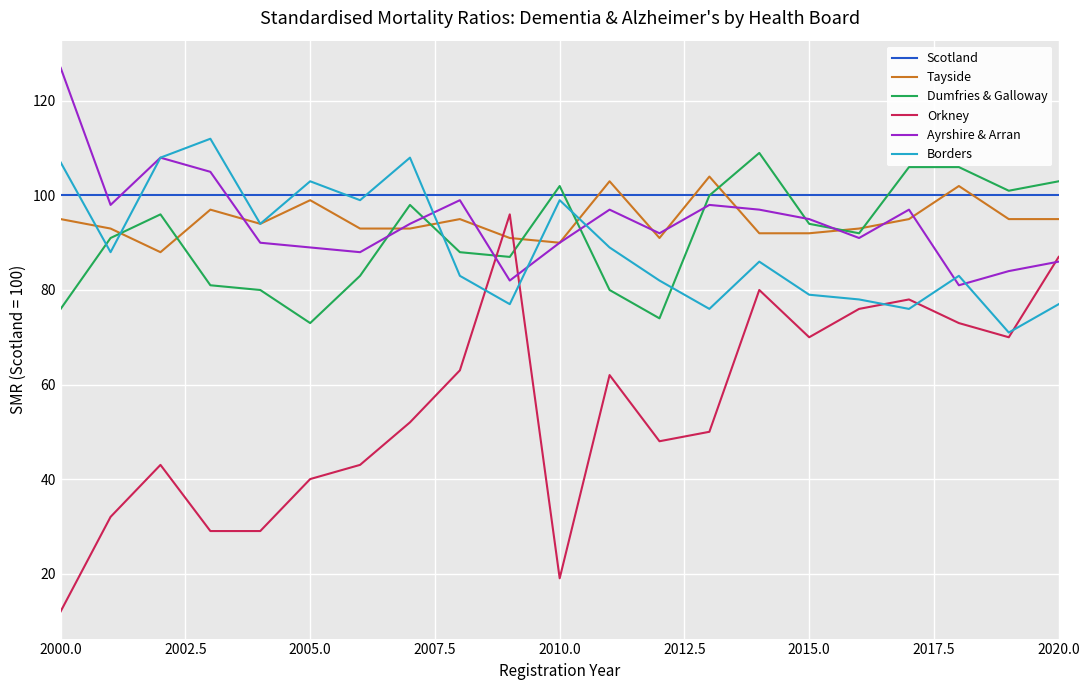

What is the minimum value shown in the chart?

12